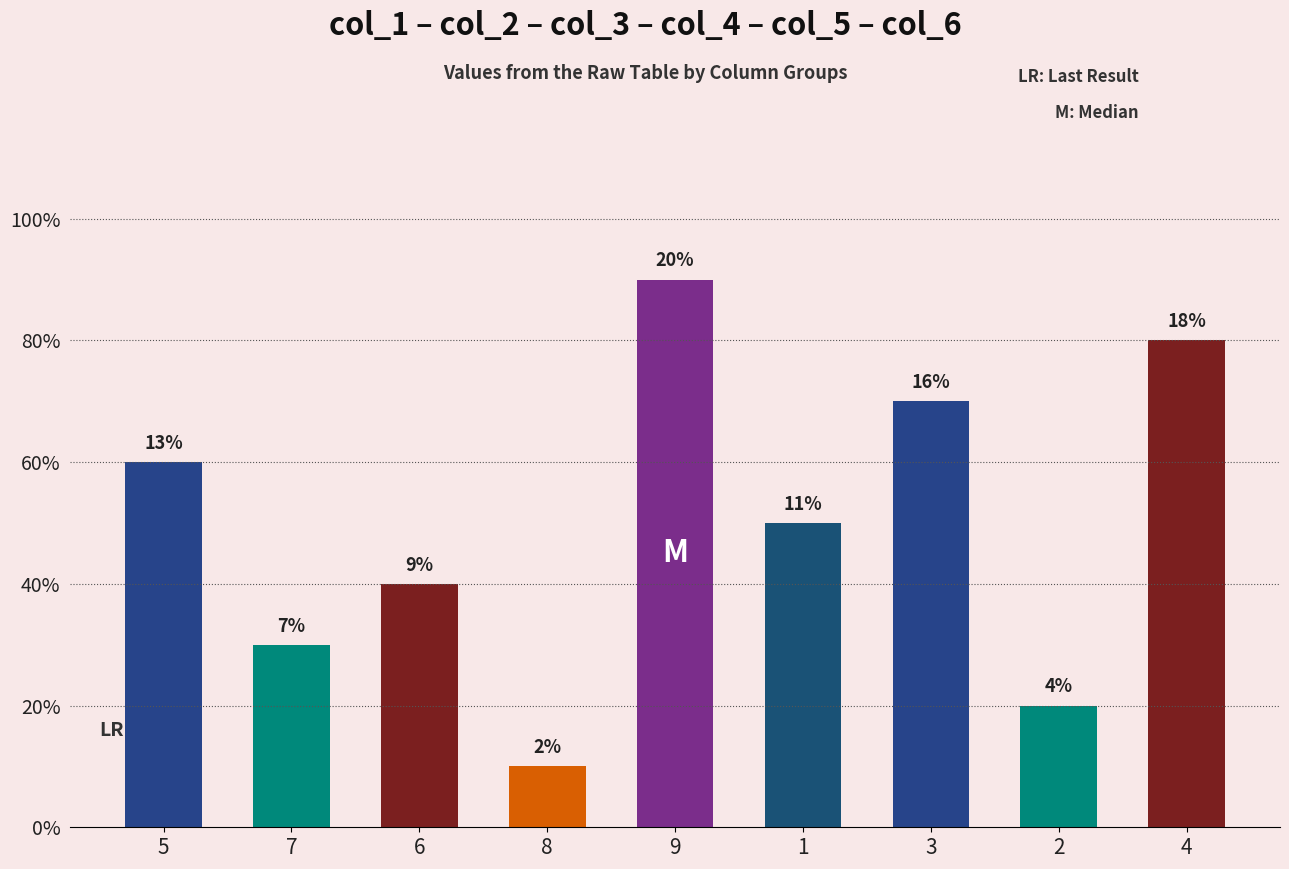

What is the label of the 3rd bar from the right?

3